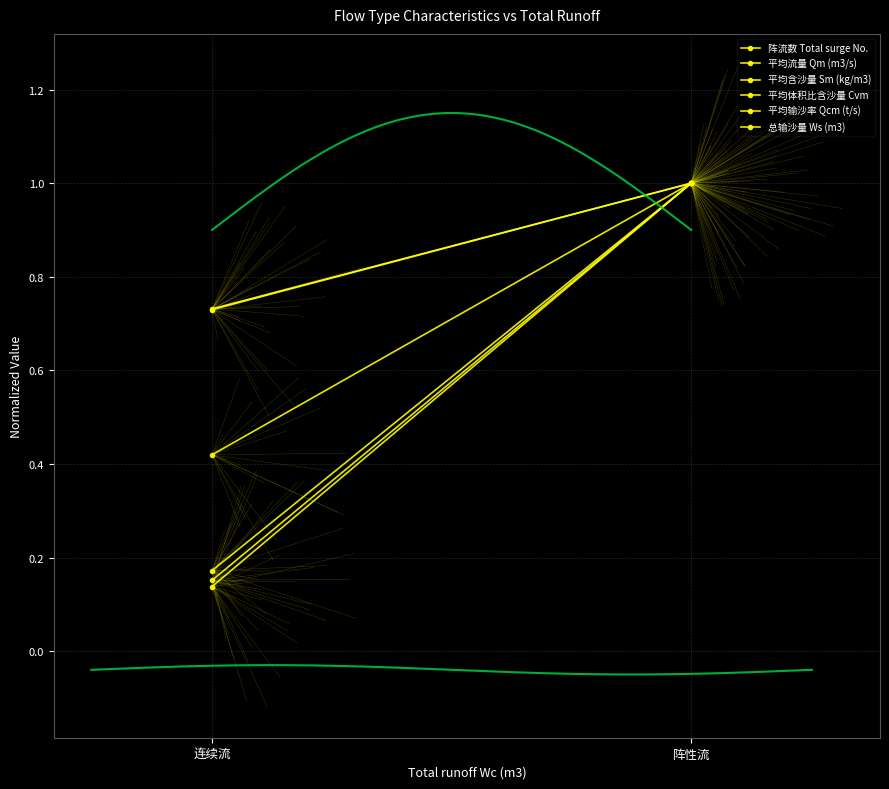

How many data points in 平均含沙量 Sm (kg/m3) are less than 1?

1